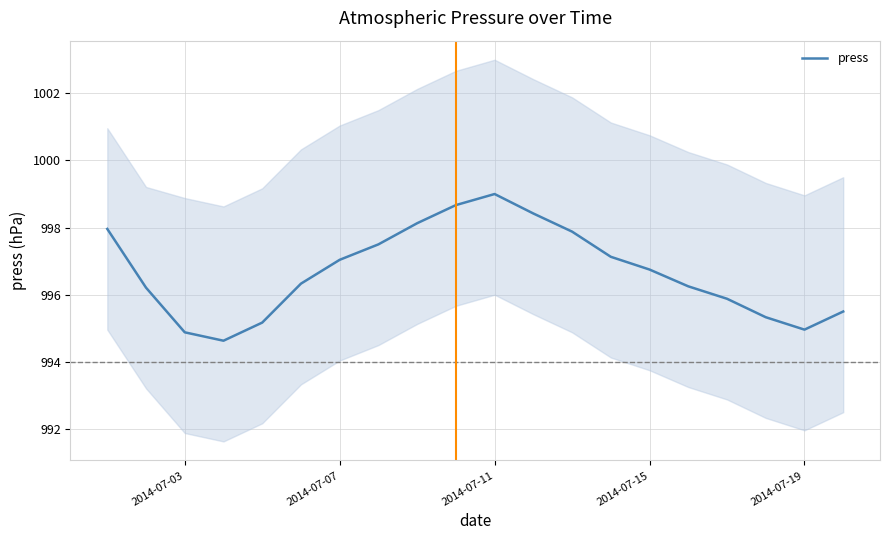

What is the minimum value for press?

994.6